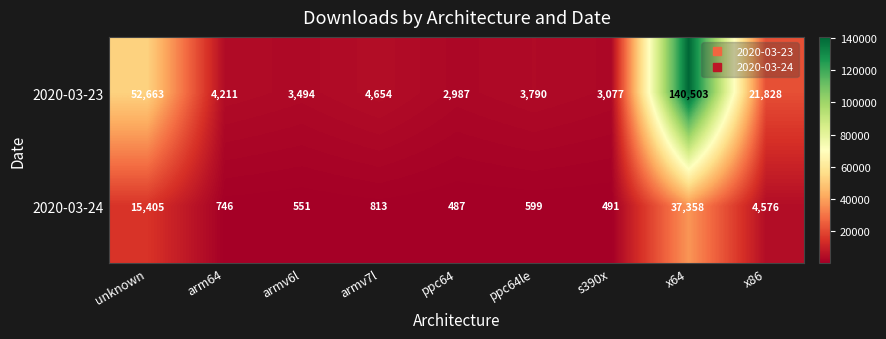

Between arm64 and x86, which series saw the biggest shift?

2020-03-23